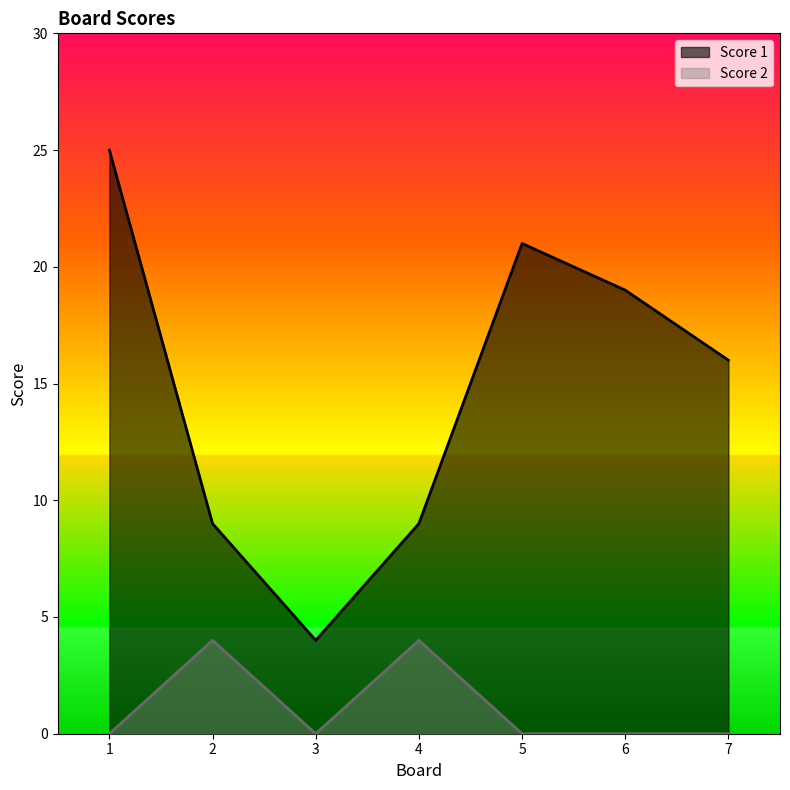

How many interior local peaks does the Score 1 series have?

1